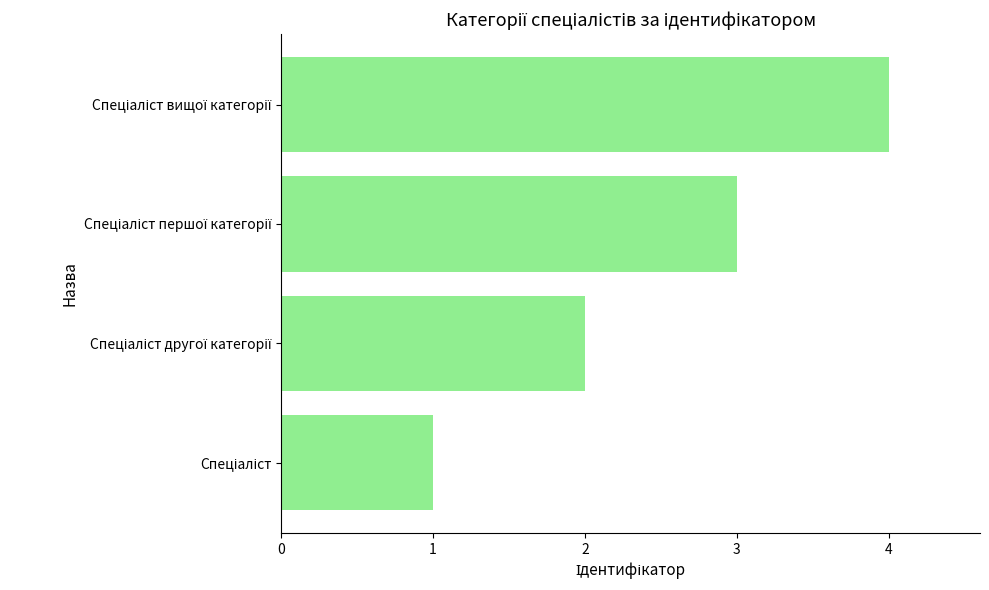

What is the difference between the maximum and minimum values?

3